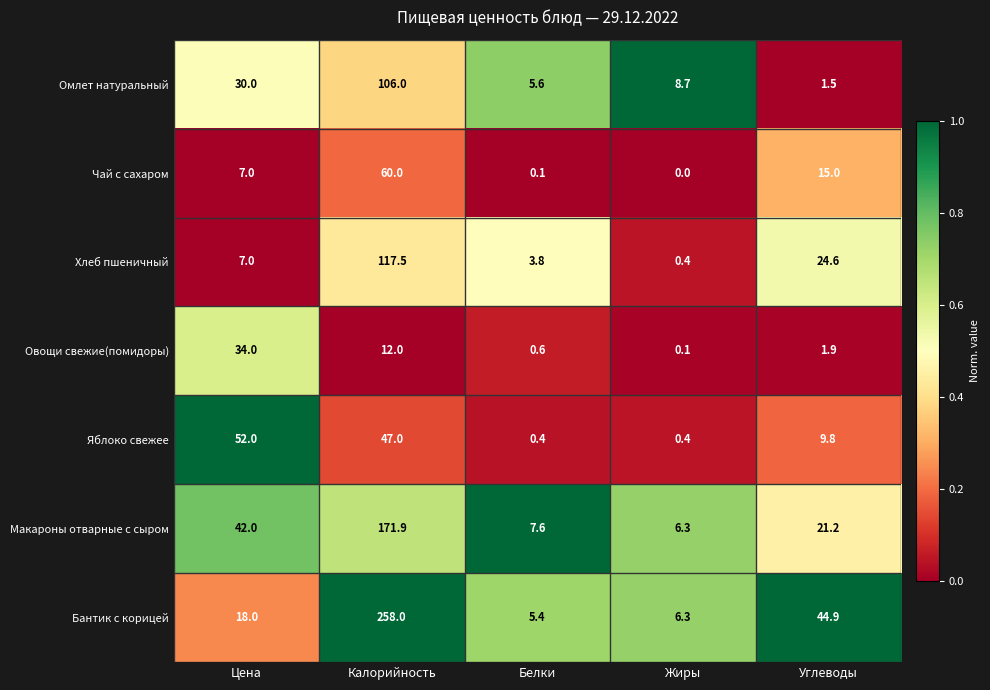

Is it true that Омлет натуральный equals 30.0 at Цена?

True